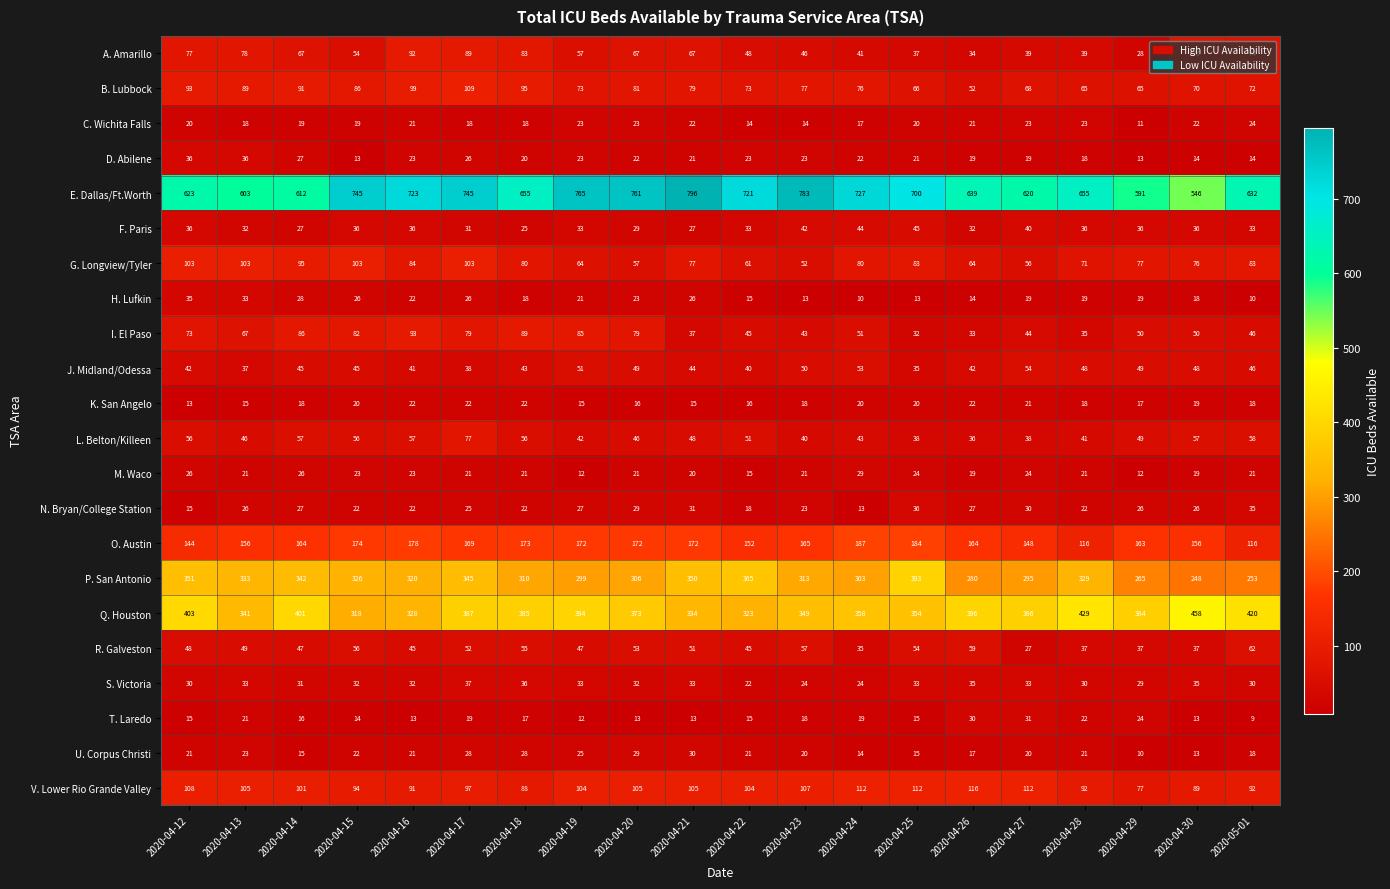

What is the total value across all series at 2020-04-19?

2377